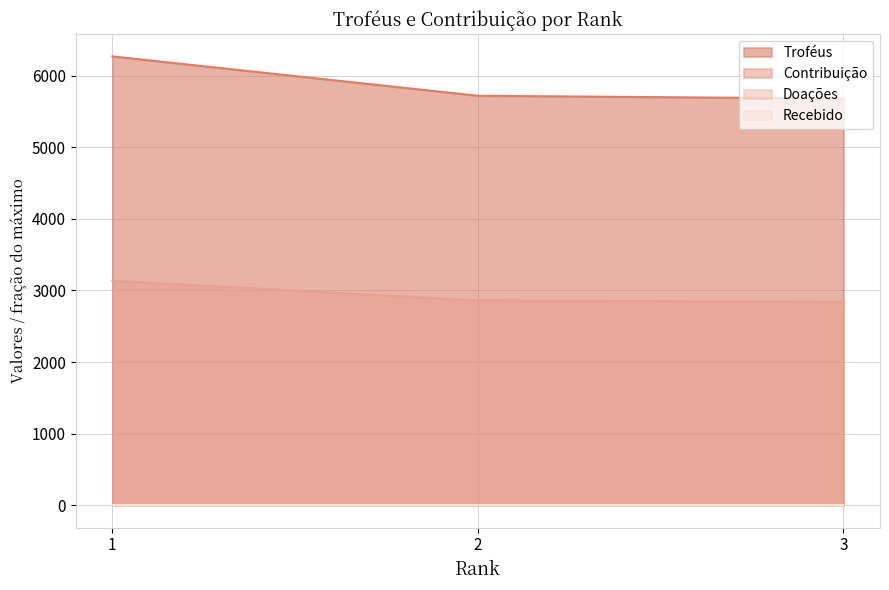

At which category is the sum across all series the highest?

1